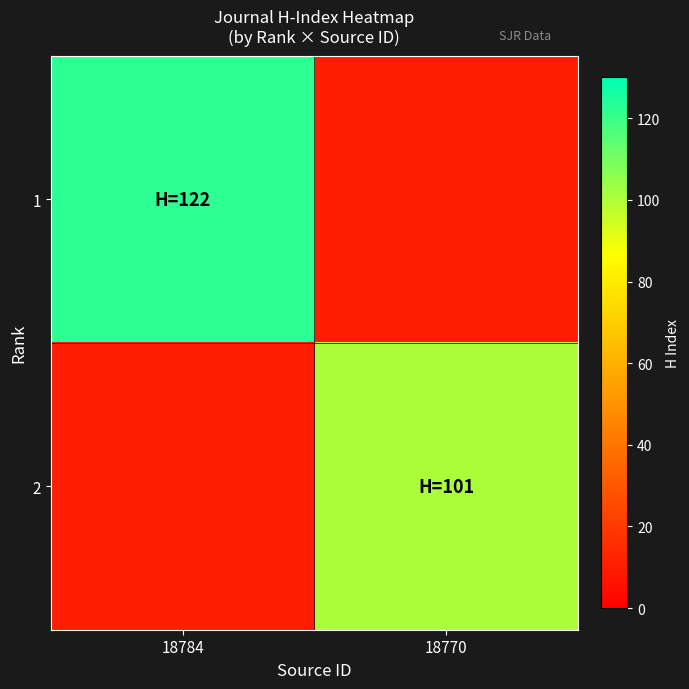

How many distinct data groups are displayed?

2